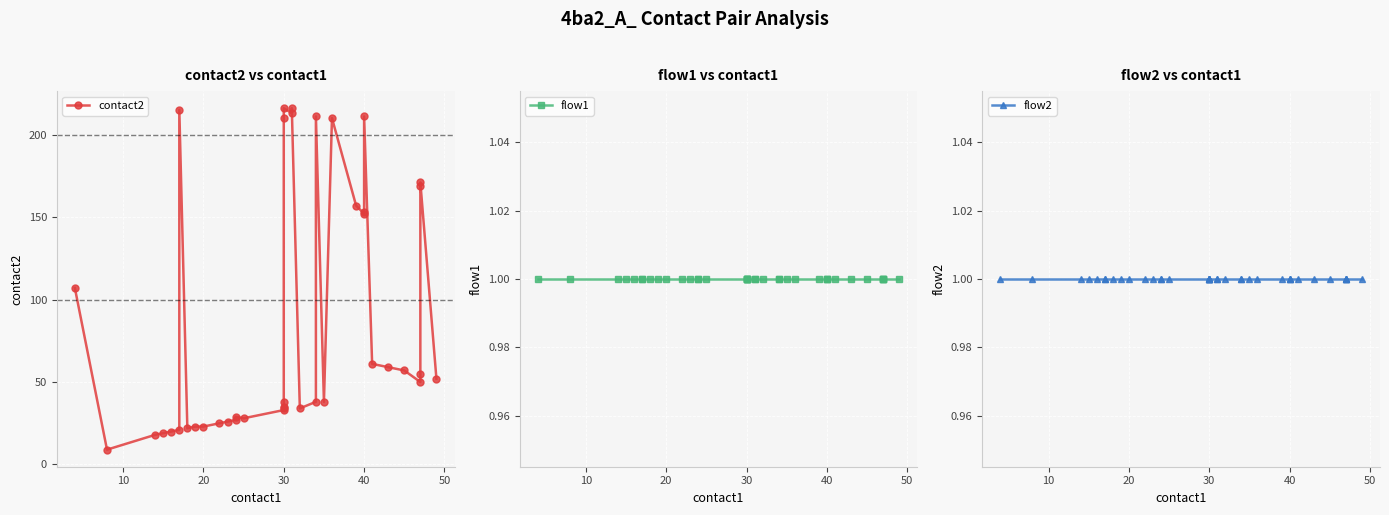

Is the value of flow1 at 16 greater than the value of contact2 at 50?

No